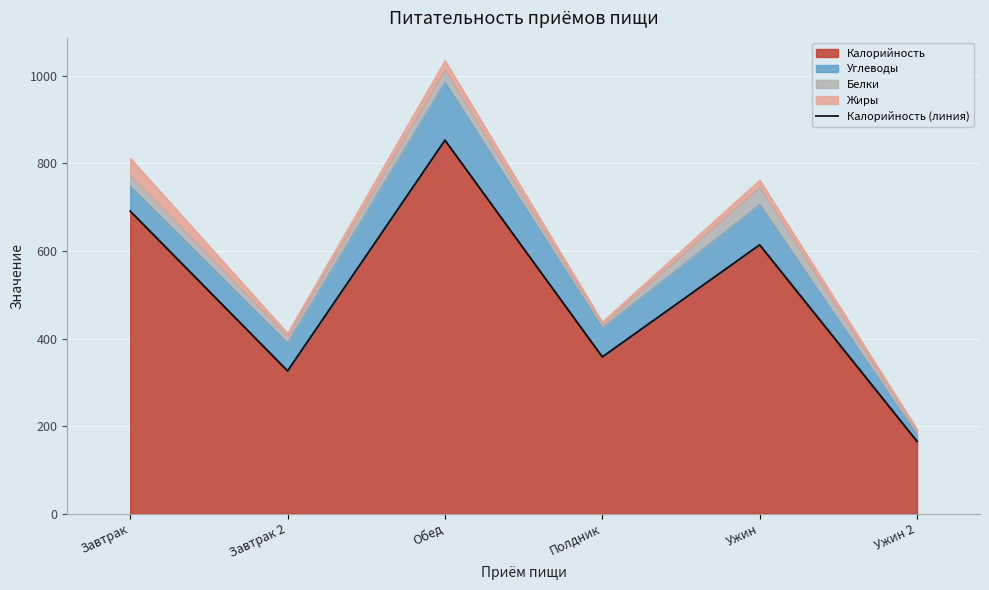

What is the value of the 3rd point from the left?

853